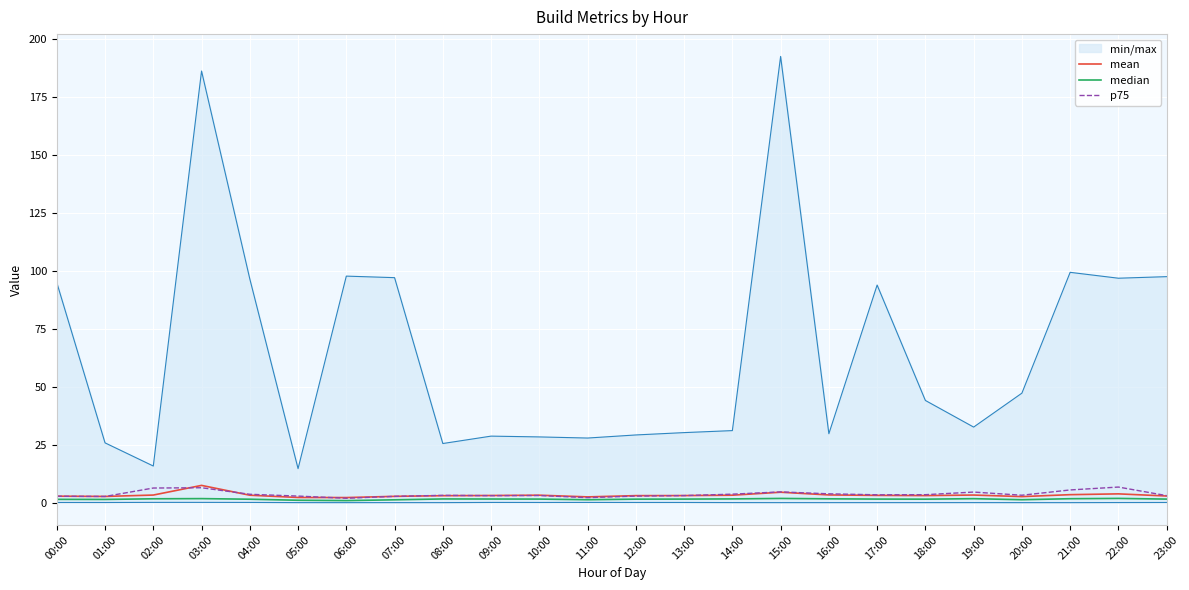

What is the label of the 16th point from the left?

15:00